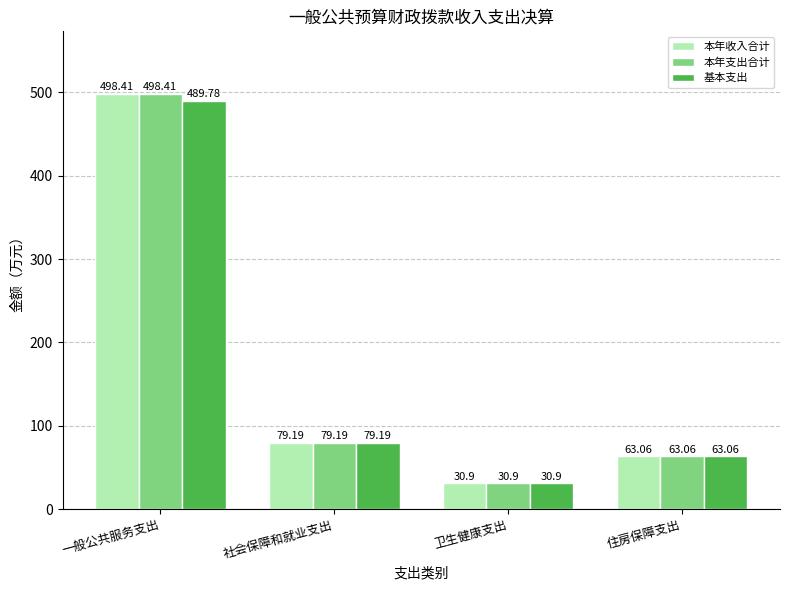

How many groups of bars are there?

4